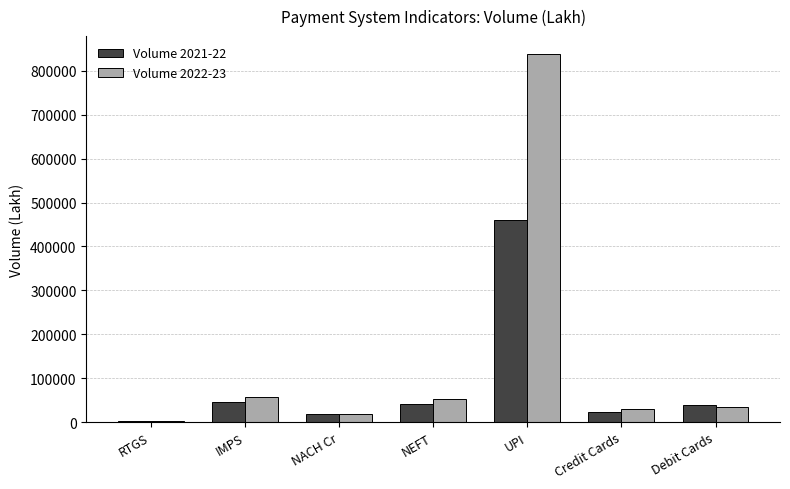

Is it true that Volume 2022-23 equals 171893 at UPI?

False